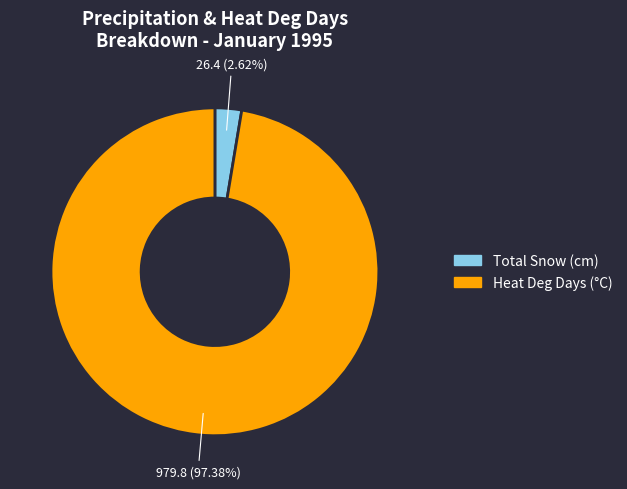

Is there a majority slice in this chart?

Yes